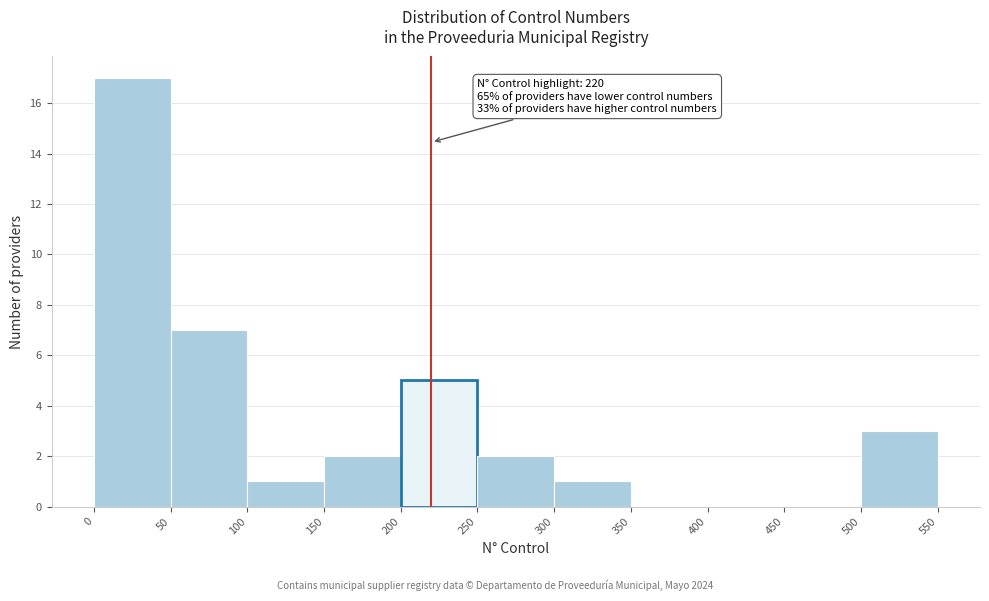

Which range on the x-axis has the tallest bar?

0 to 50